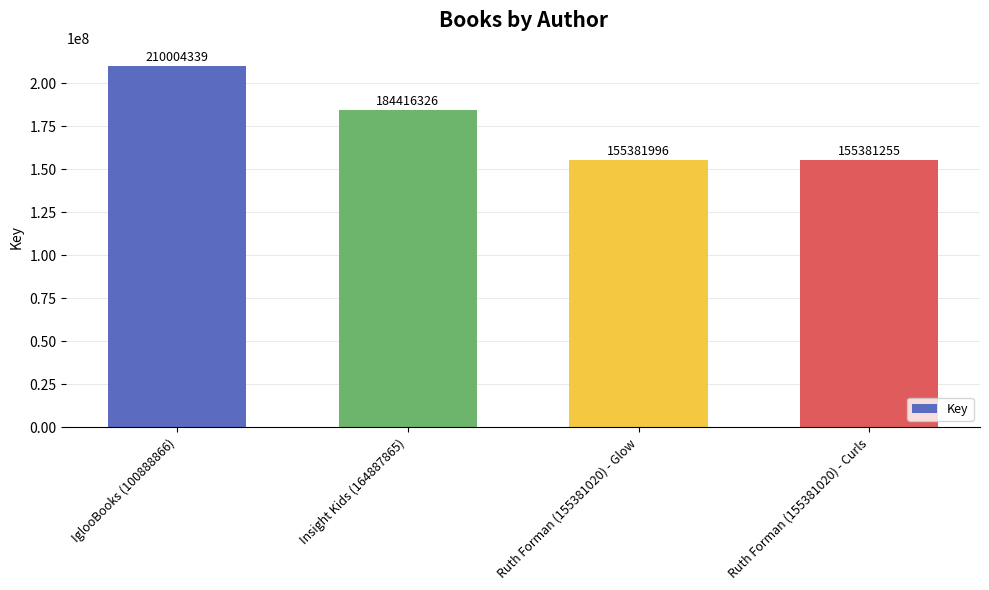

What value does the data have at Ruth Forman (155381020) - Curls, to the nearest 100?

155381300